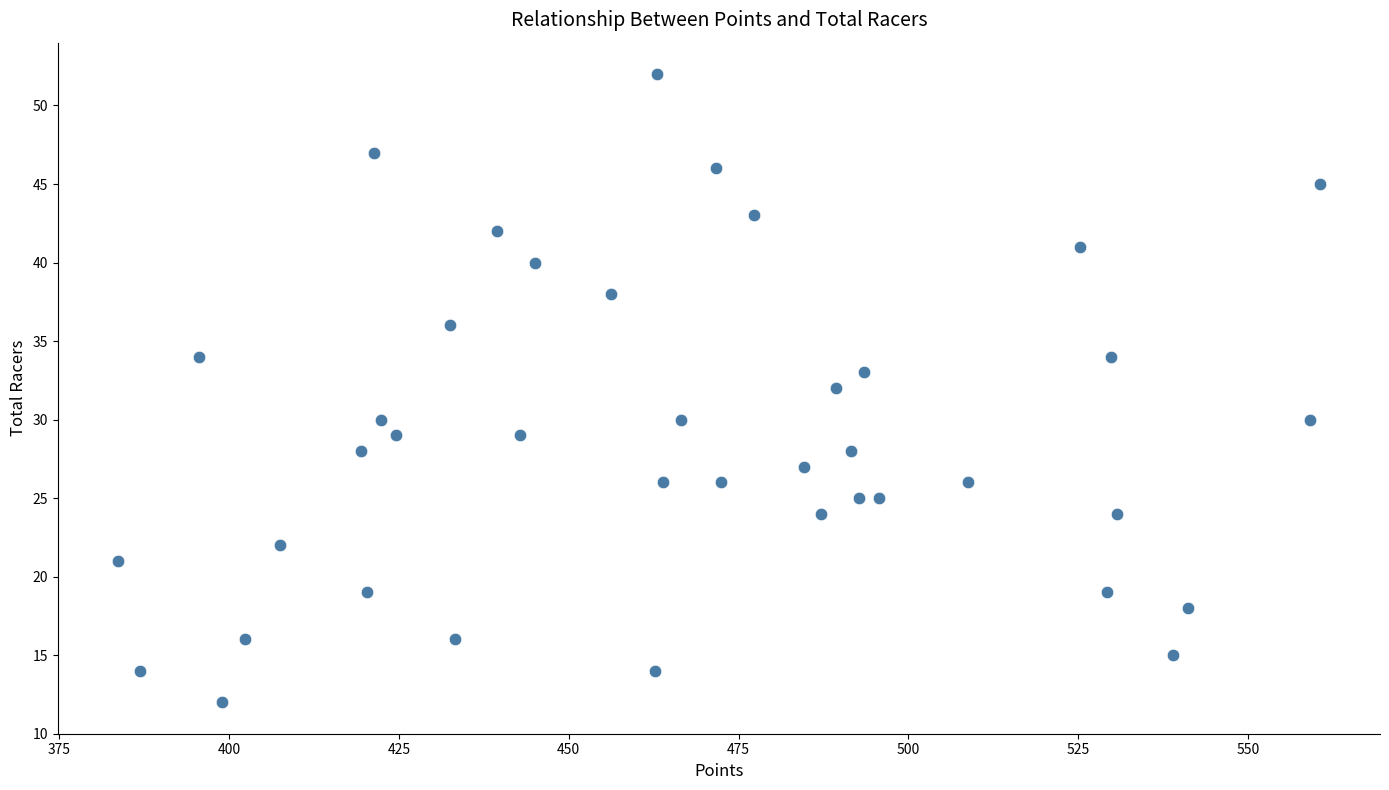

What is the range of Y values (max minus min)?

40